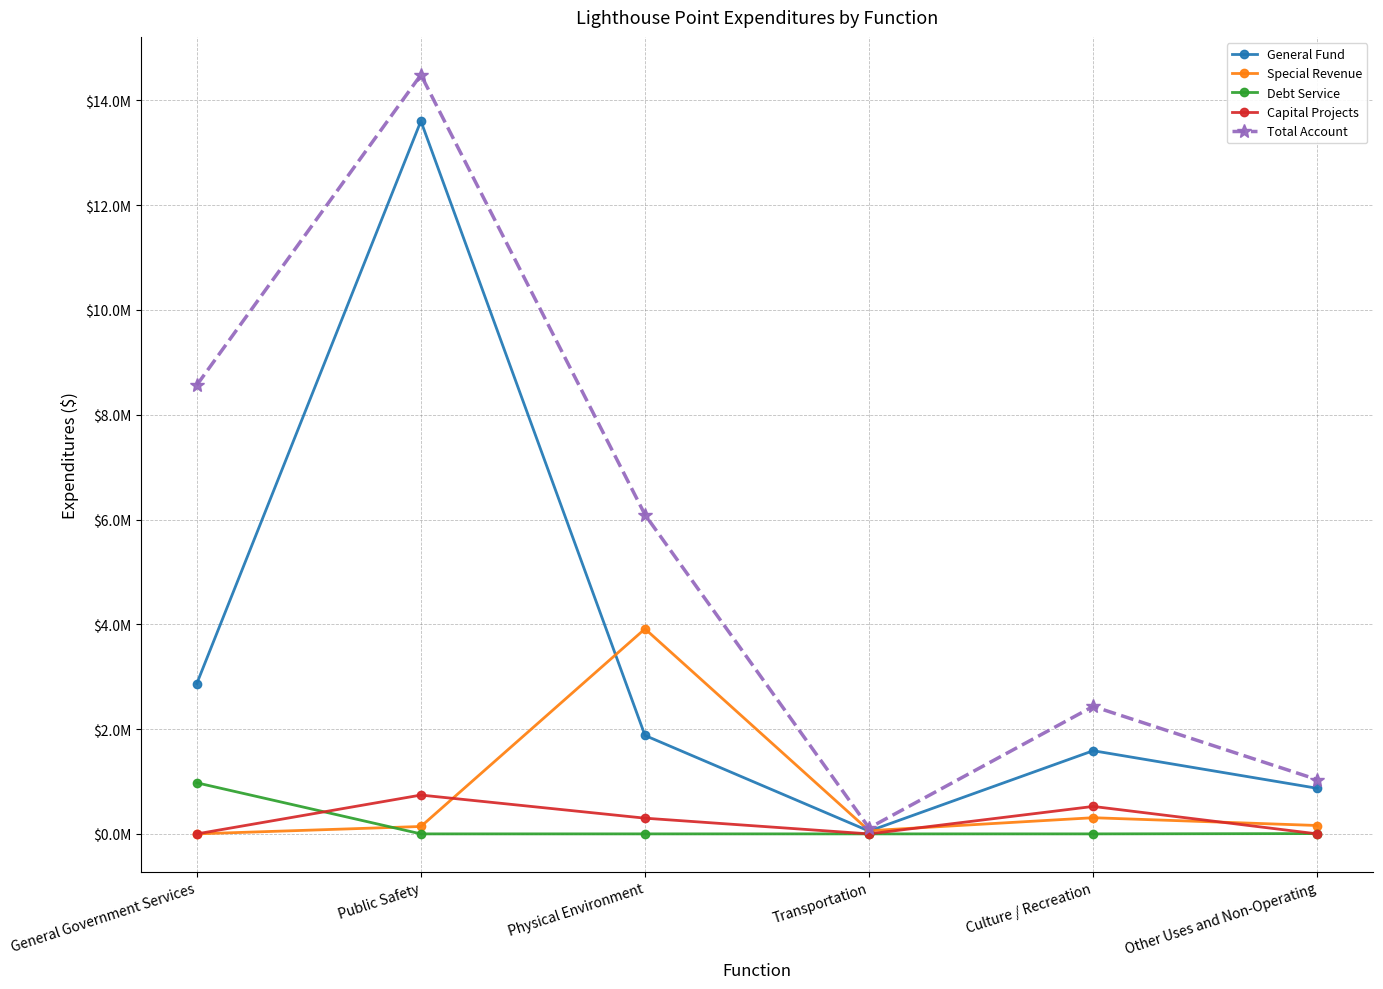

Reading left to right, what are all the values shown in this chart?

General Fund: 2870000	13606122	1878627	52941	1587592	870110
Special Revenue: 0	141298	3913787	60395	308566	160000
Debt Service: 974850	0	0	0	0	5470
Capital Projects: 0	740966	299828	0	524020	0
Total Account: 8566635	14488386	6092242	113336	2433675	1035580